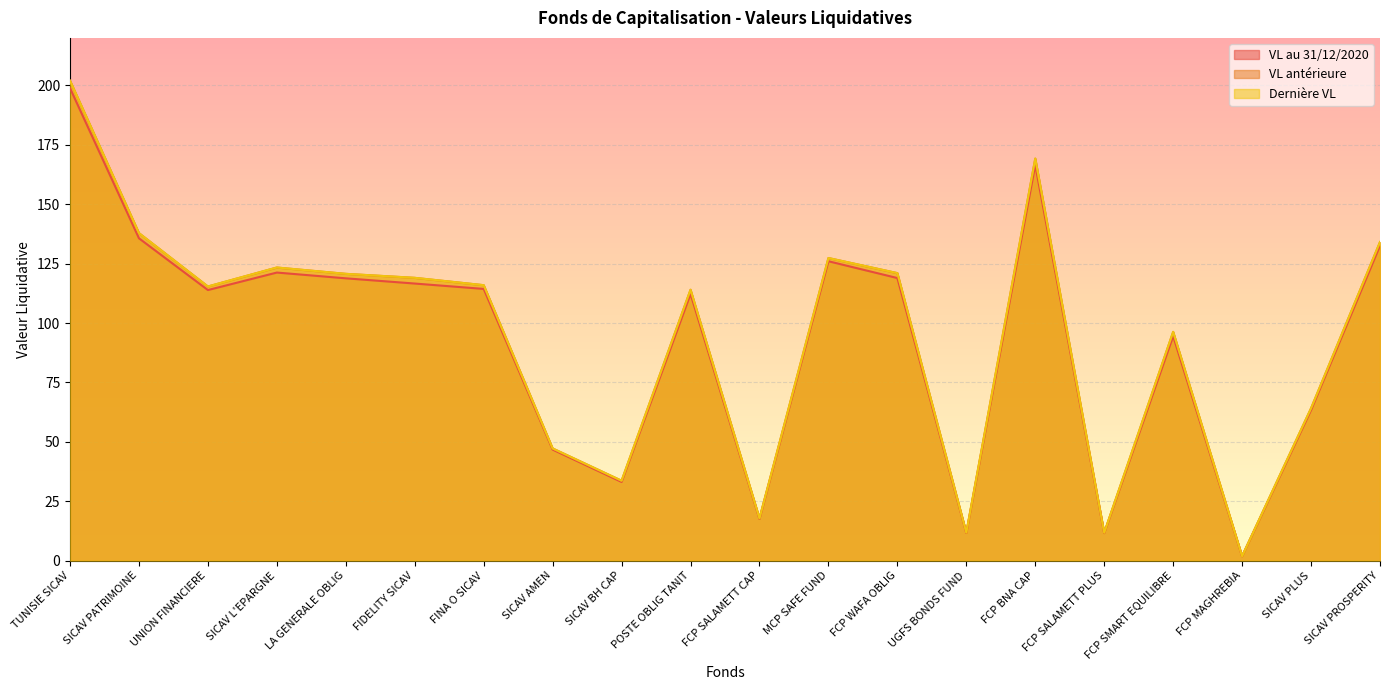

What is the label of the 1st point from the left?

TUNISIE SICAV